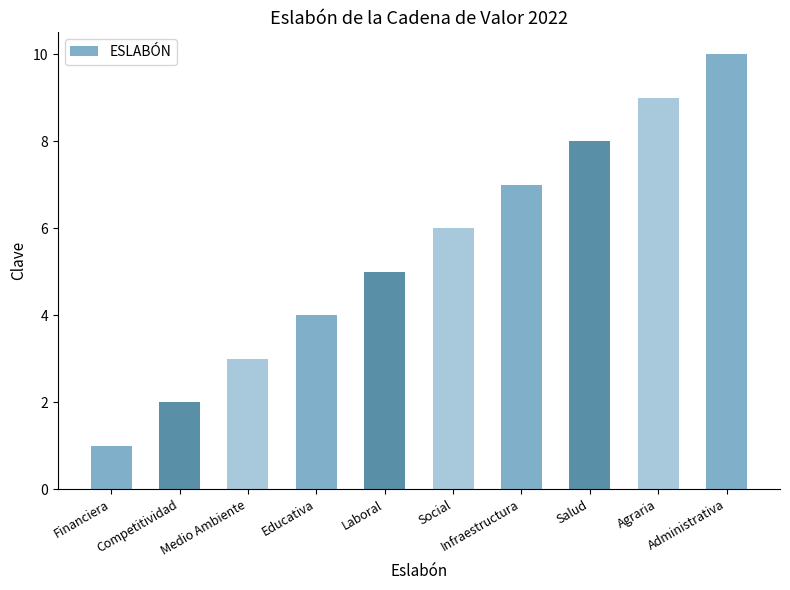

What is the sum of the values at Administrativa and Social?

16